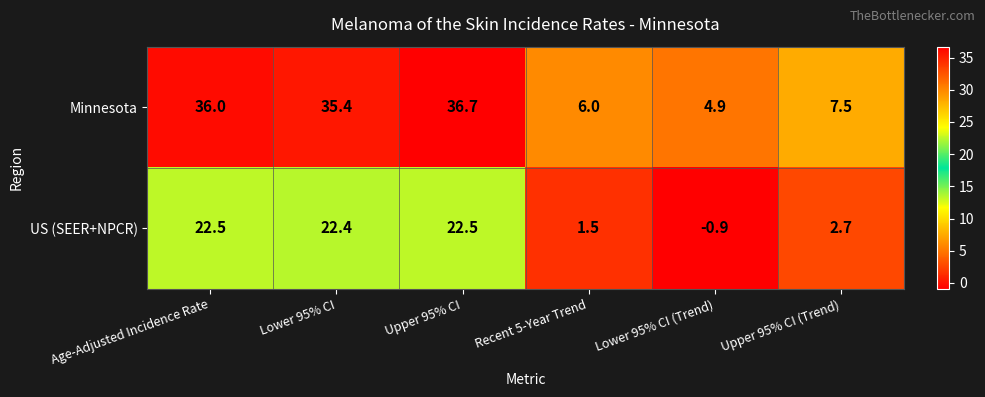

List the series in order of their overall mean, highest first.

Minnesota, US (SEER+NPCR)